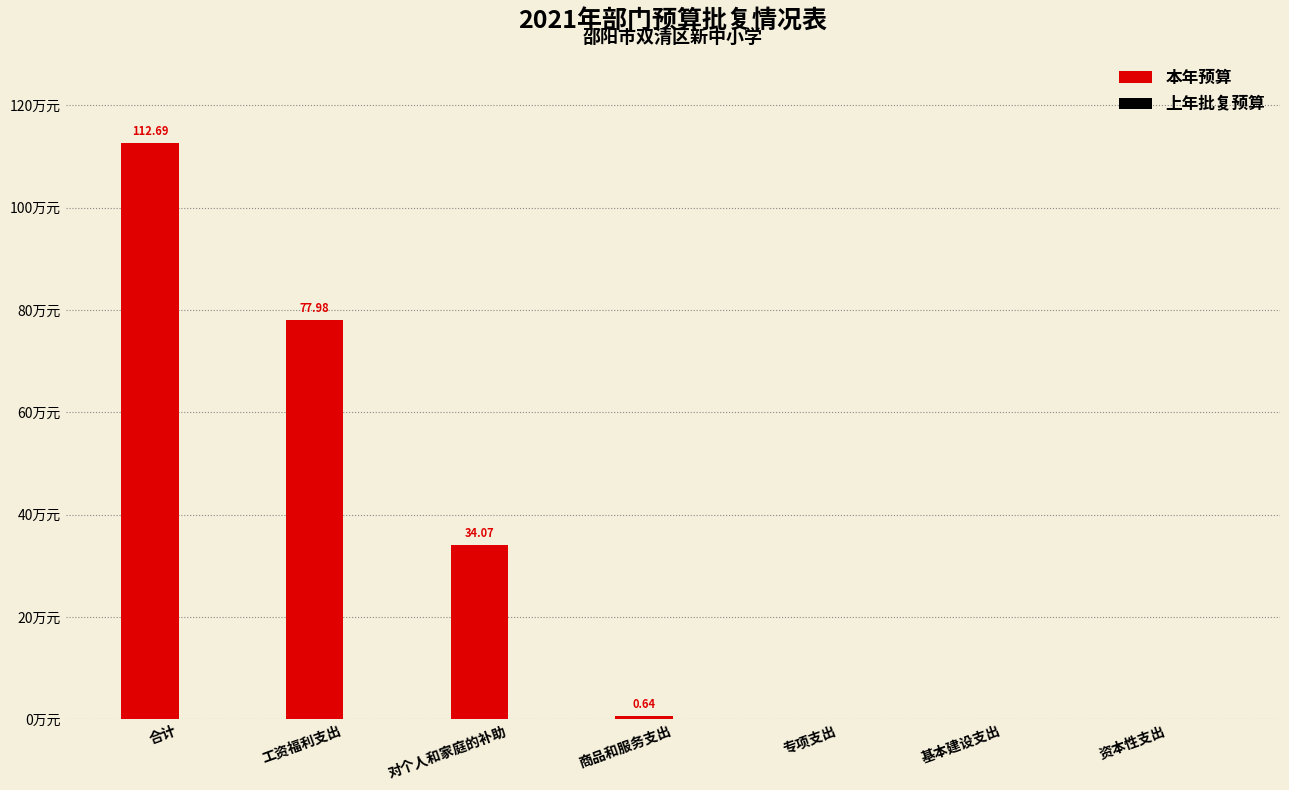

Where is the data nearest to the value 56?

对个人和家庭的补助